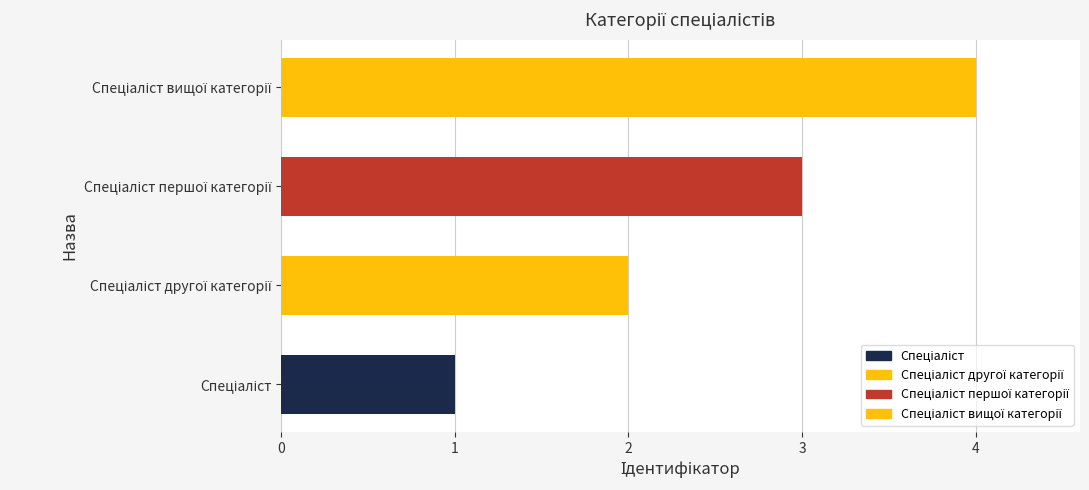

What is the maximum value shown in the chart?

4